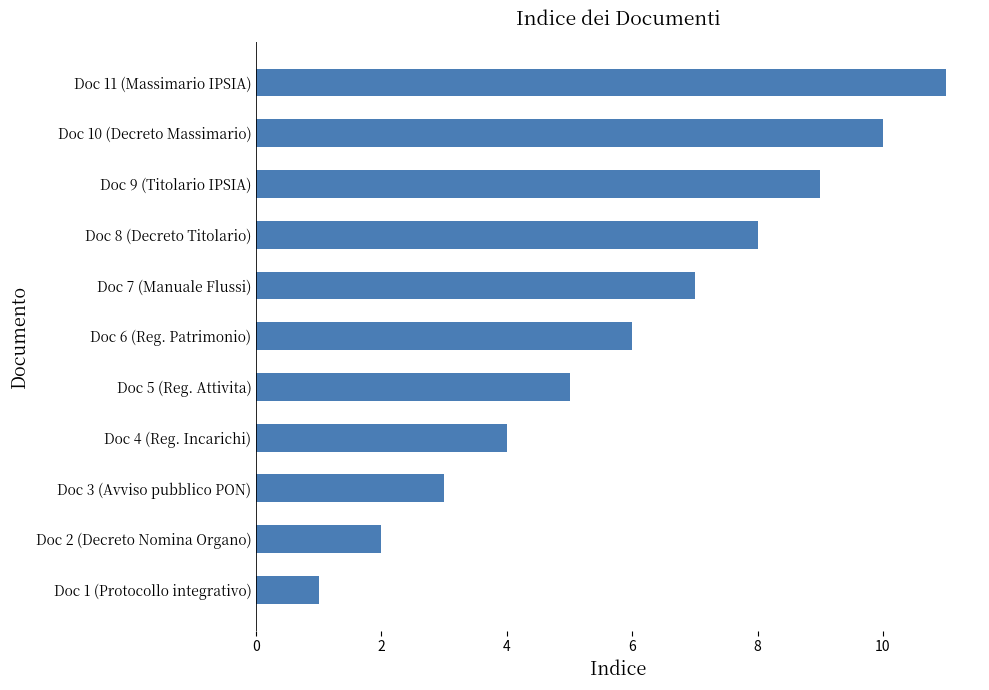

List the labels in order of value, smallest first.

Doc 1 (Protocollo integrativo), Doc 2 (Decreto Nomina Organo), Doc 3 (Avviso pubblico PON), Doc 4 (Reg. Incarichi), Doc 5 (Reg. Attivita), Doc 6 (Reg. Patrimonio), Doc 7 (Manuale Flussi), Doc 8 (Decreto Titolario), Doc 9 (Titolario IPSIA), Doc 10 (Decreto Massimario), Doc 11 (Massimario IPSIA)